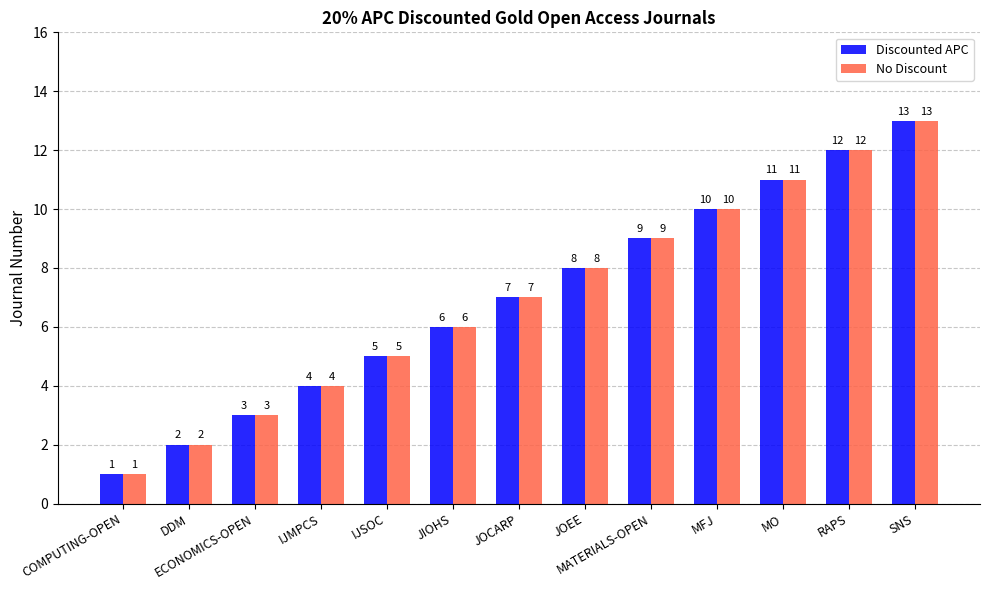

What is the difference between the second highest and minimum values in the No Discount series?

11